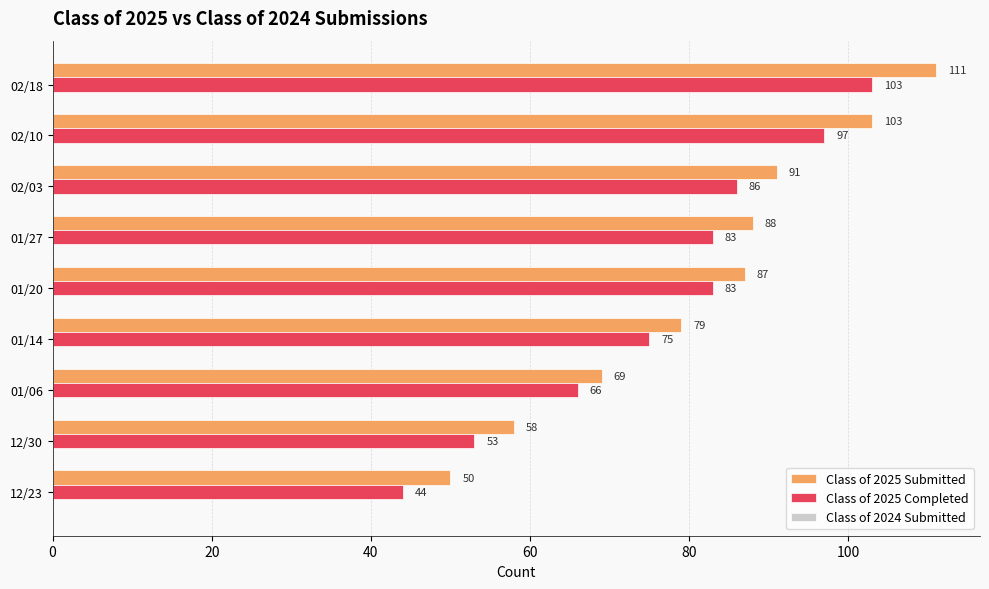

What is the average value of the Class of 2025 Submitted series?

82